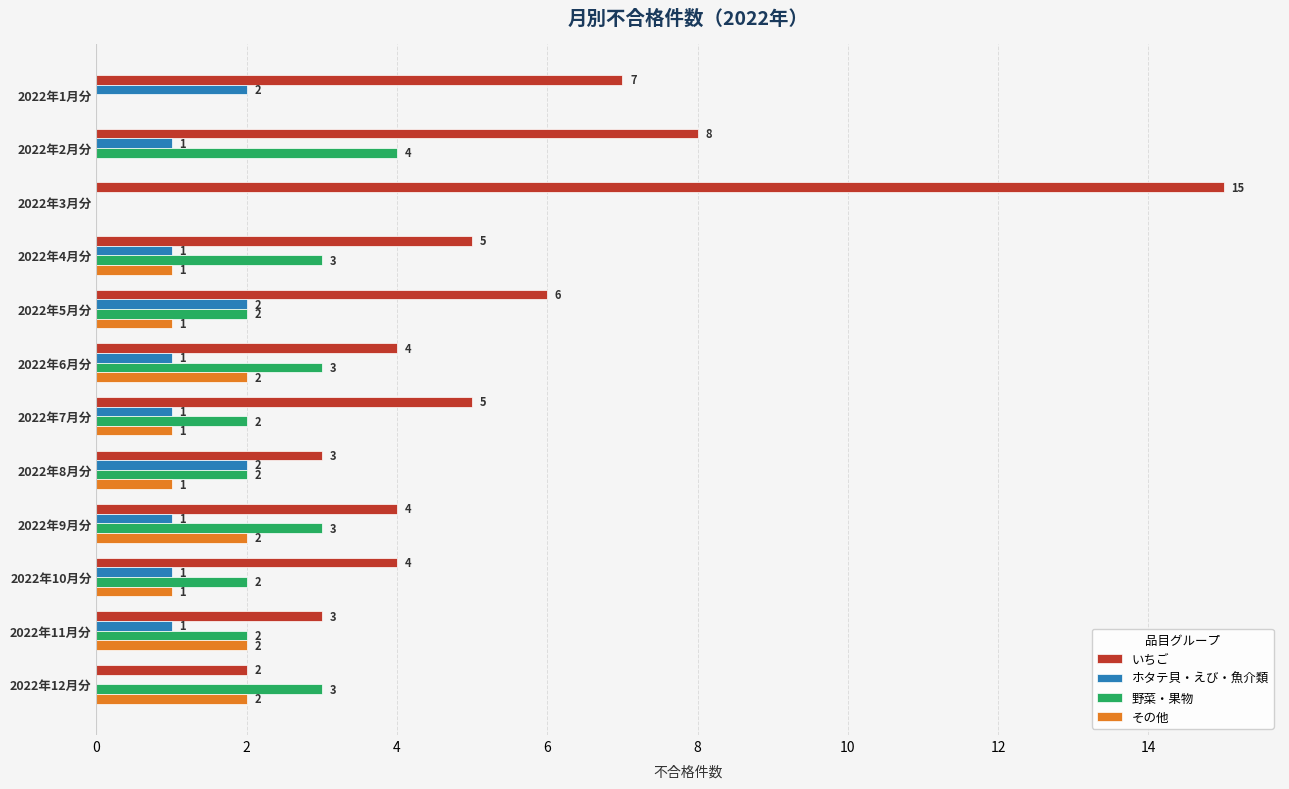

Which series changed the most between 2022年3月分 and 2022年11月分?

いちご